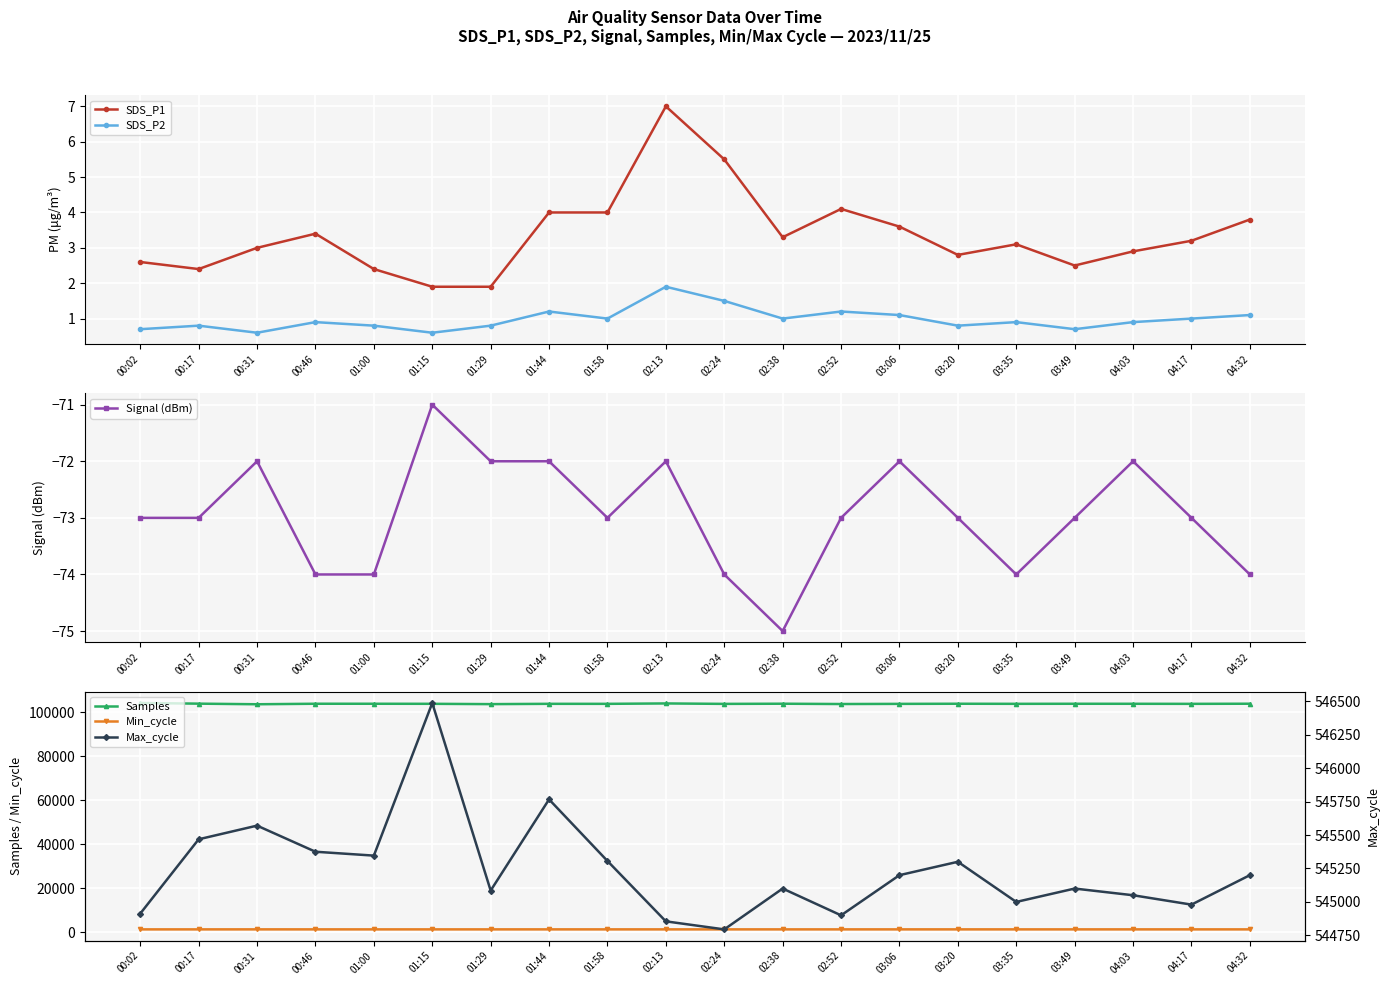

What is the difference between the highest and lowest values at 03:49?

545173.0